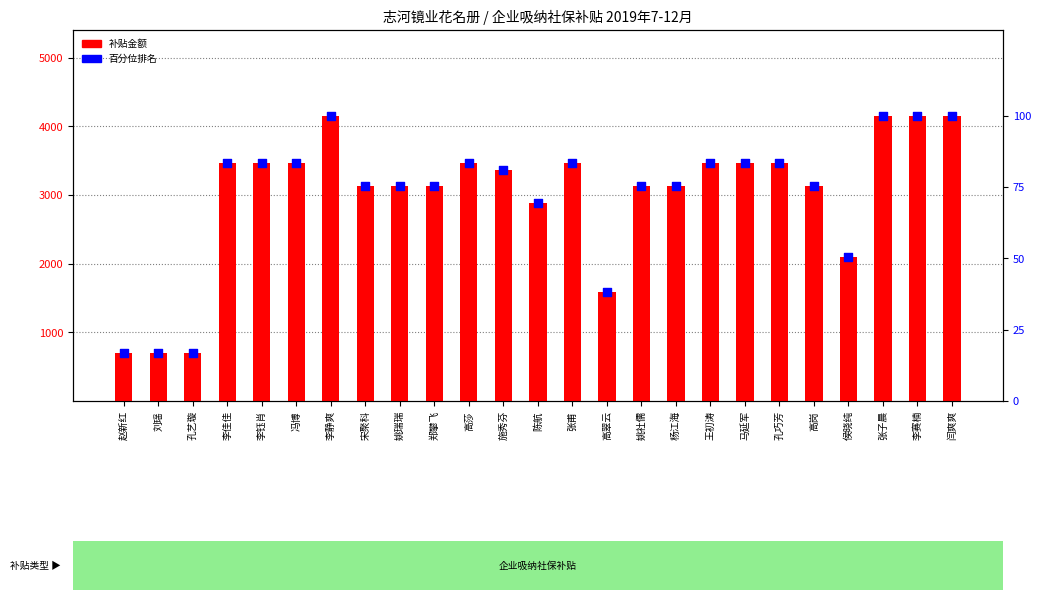

Which series has the largest total across all categories?

补贴金额